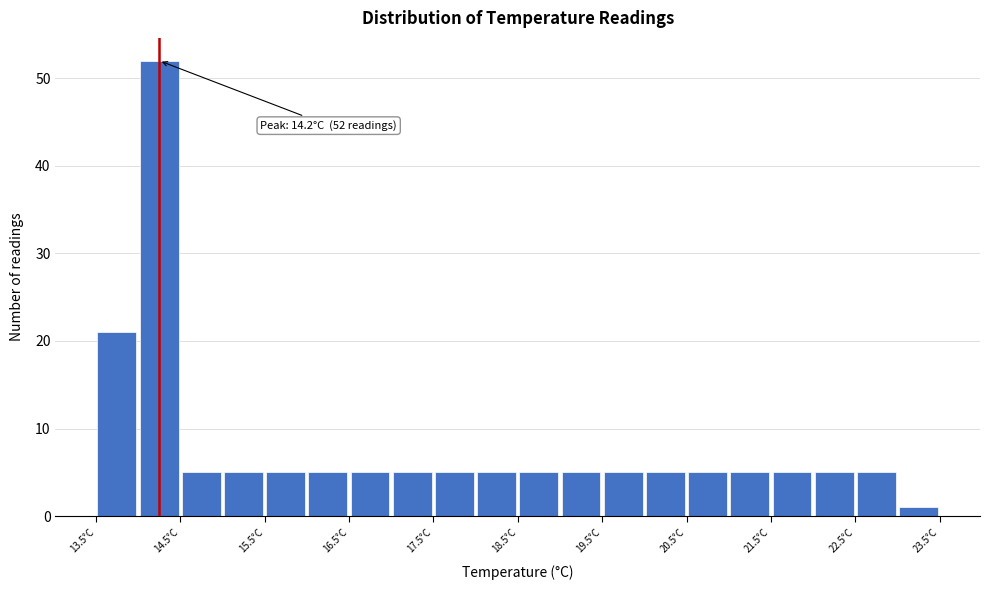

Which range on the x-axis has the tallest bar?

14.0 to 14.5